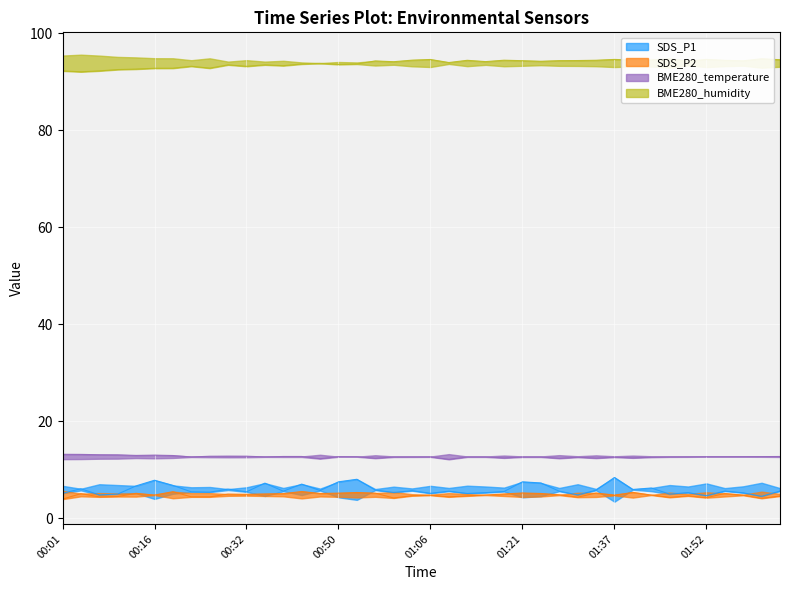

Which series has the widest spread of values?

SDS_P1